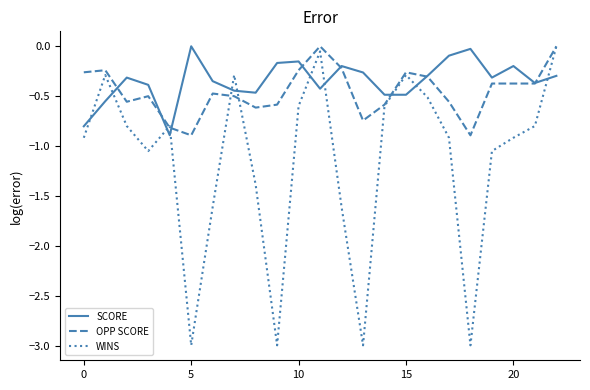

How many times do SCORE and WINS cross each other?

11